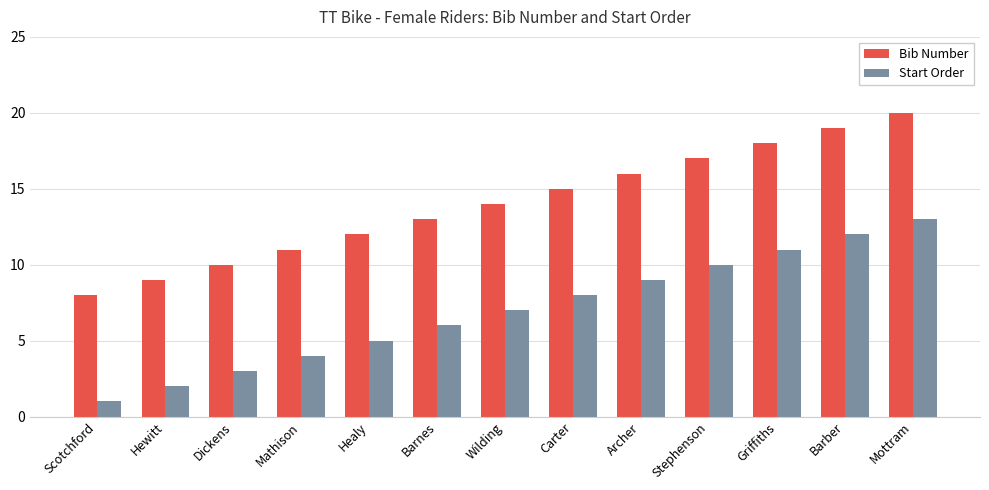

What is the value of the Bib Number bar at the 4th from the left?

11